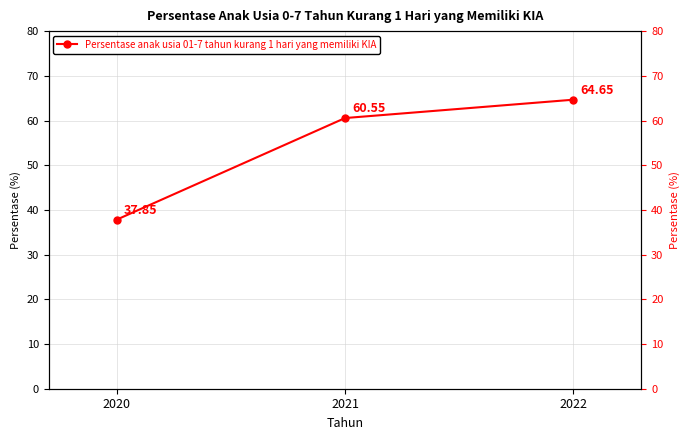

Reading right to left, extract all data points from this chart.

64.7	60.5	37.9